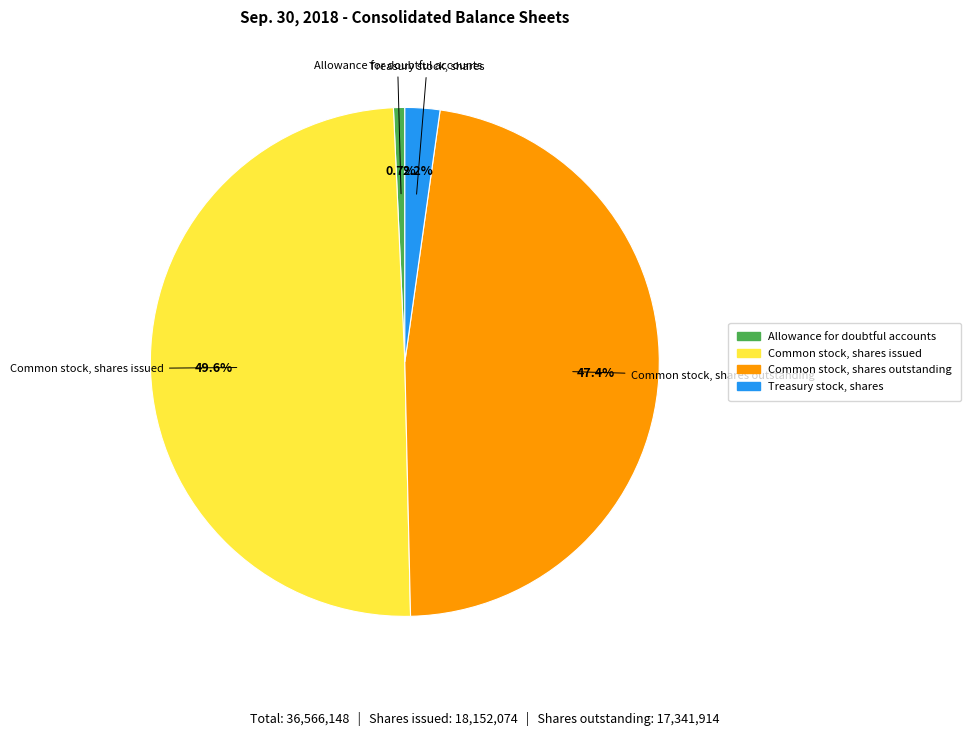

Does Treasury stock, shares account for over 50% of the chart?

No